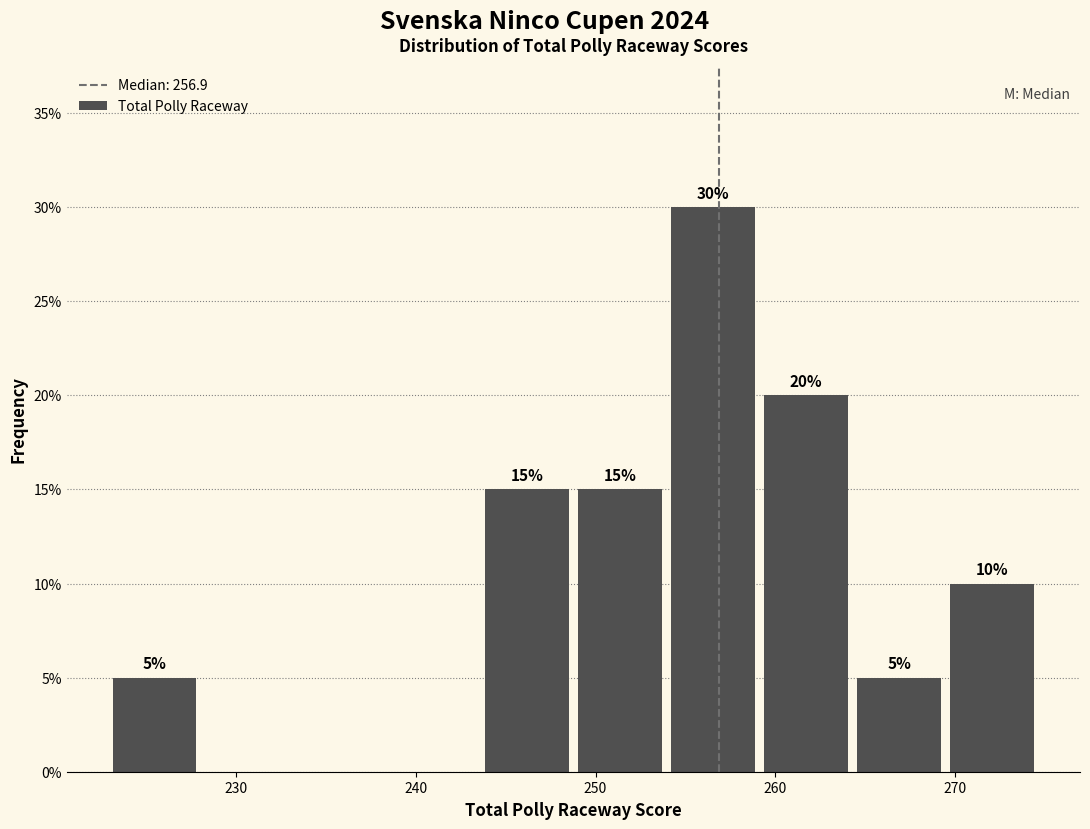

Which range on the x-axis has the tallest bar?

254 to 259